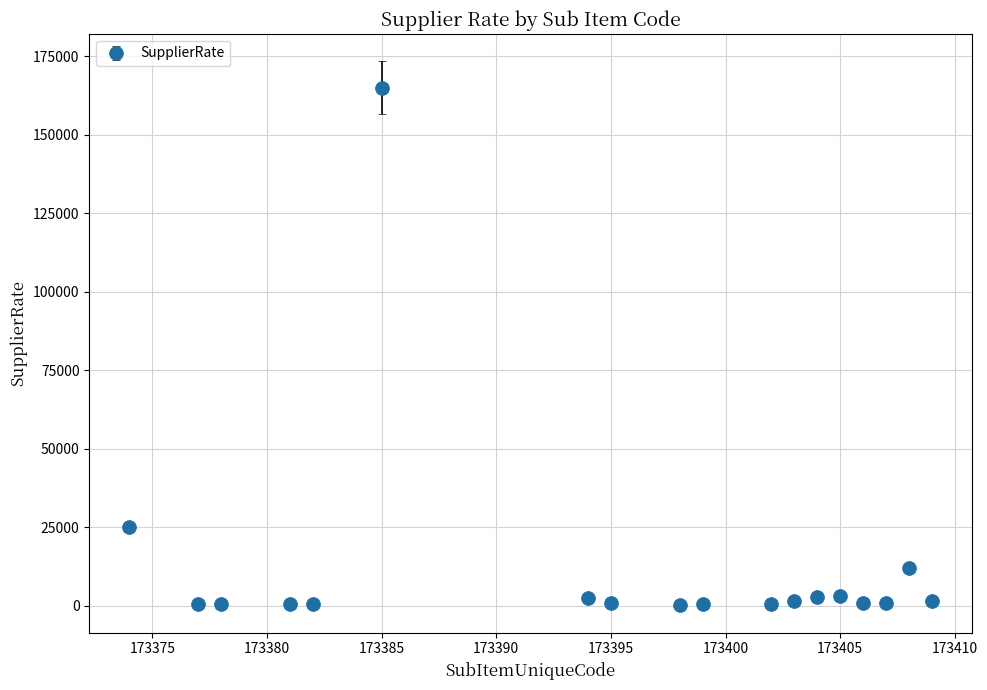

What is the greatest value displayed?

165000